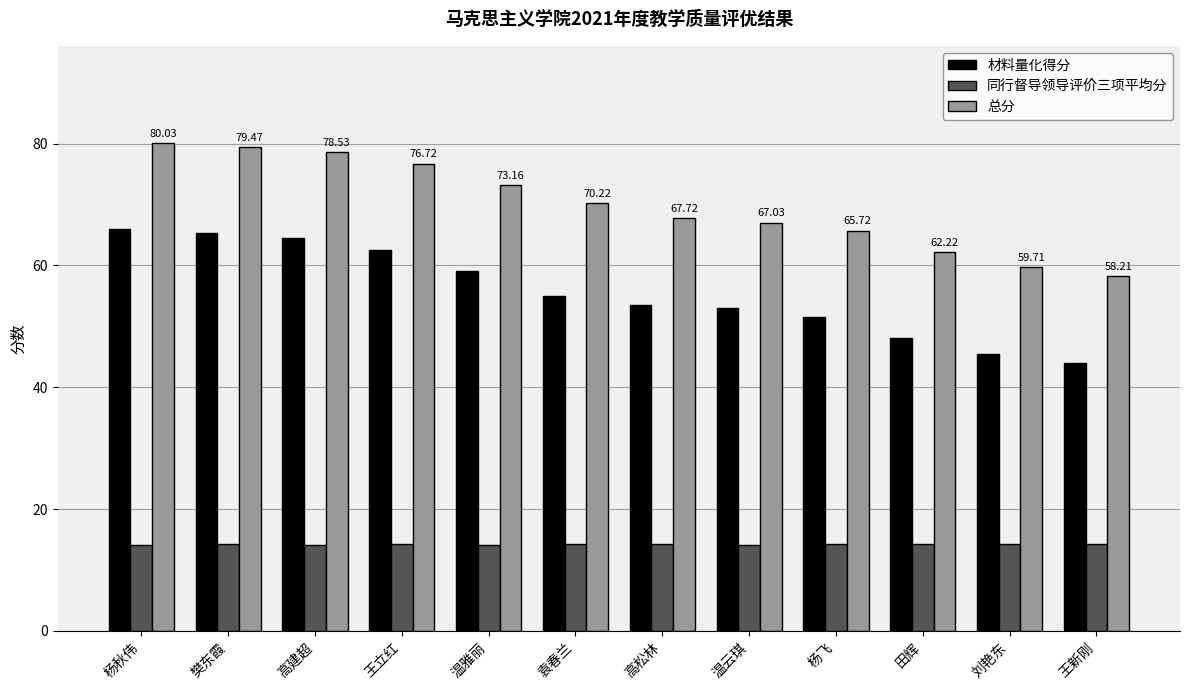

At how many categories does at least one series exceed 39?

12